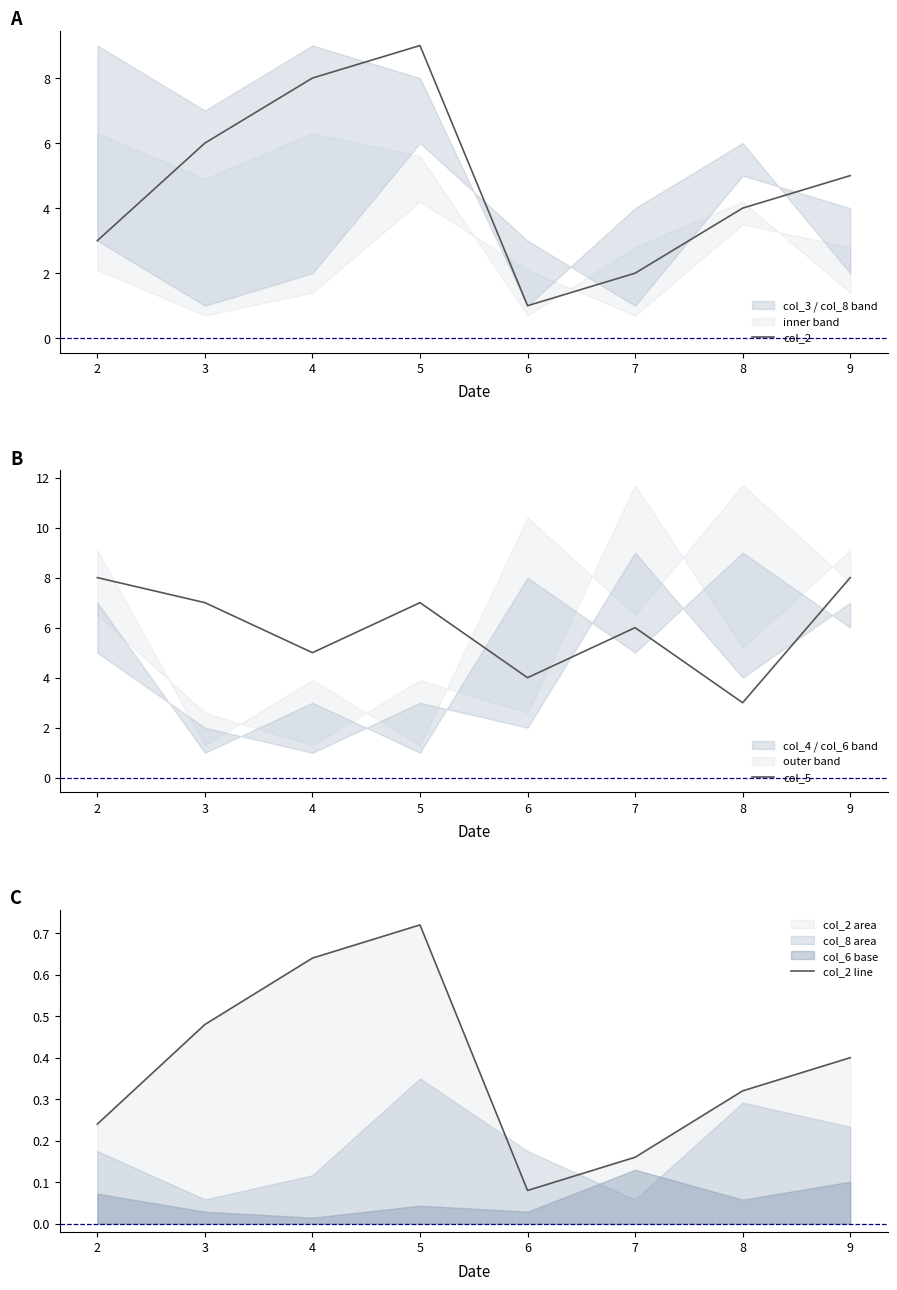

How many lines are shown in the chart?

3